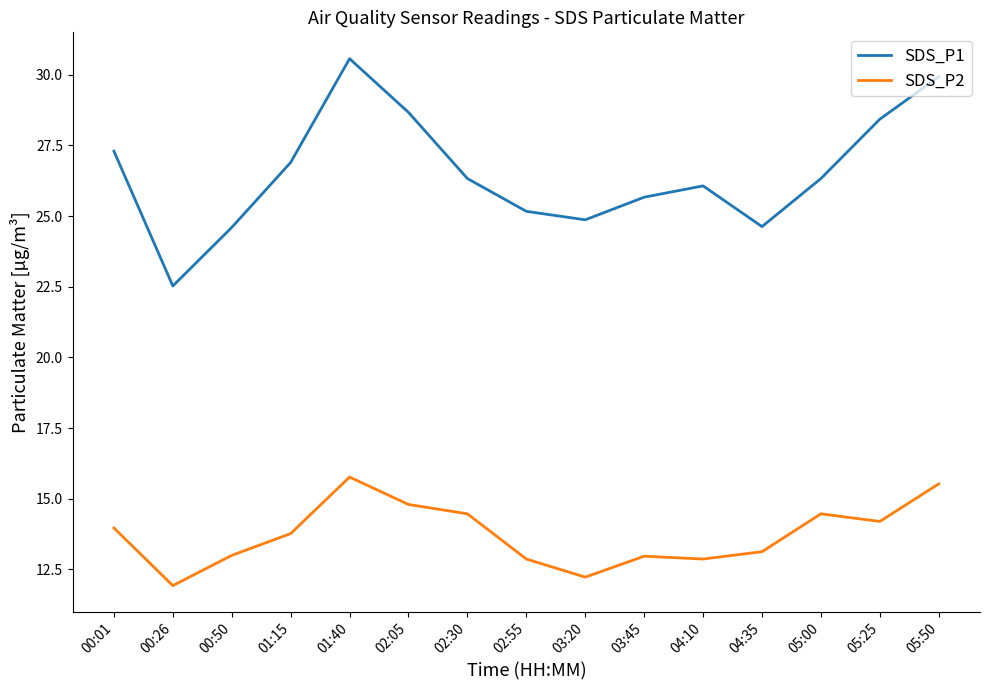

At 05:00, list the series in order from smallest to largest.

SDS_P2, SDS_P1